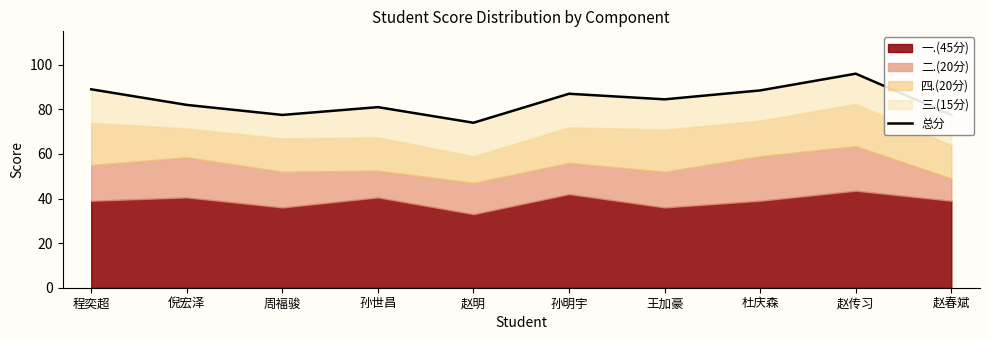

What is the smallest value displayed?

74.0